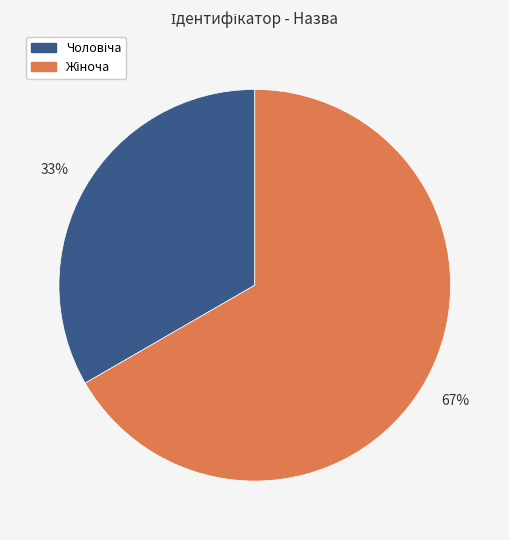

To the nearest percent, what is the average slice percentage?

50%